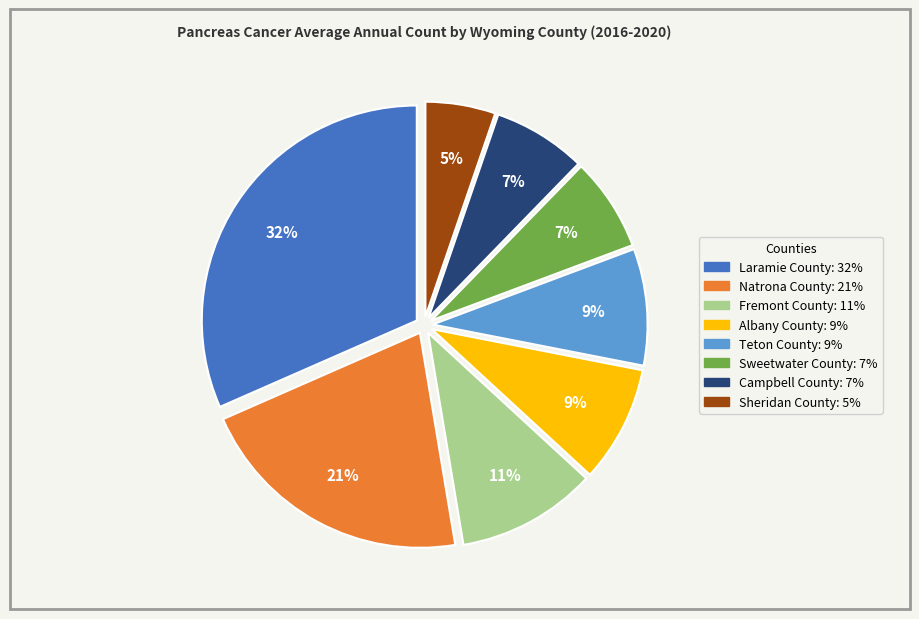

To the nearest percent, what percentage of the pie is Campbell County?

7%